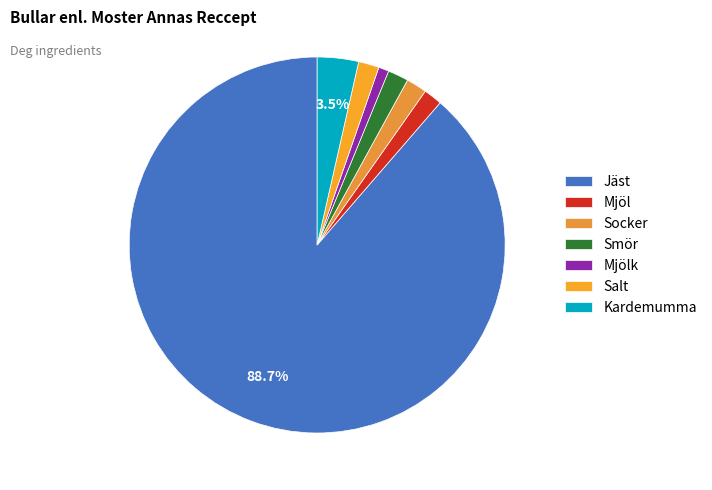

Approximately how many times larger is the value at Salt compared to Kardemumma?

0.5